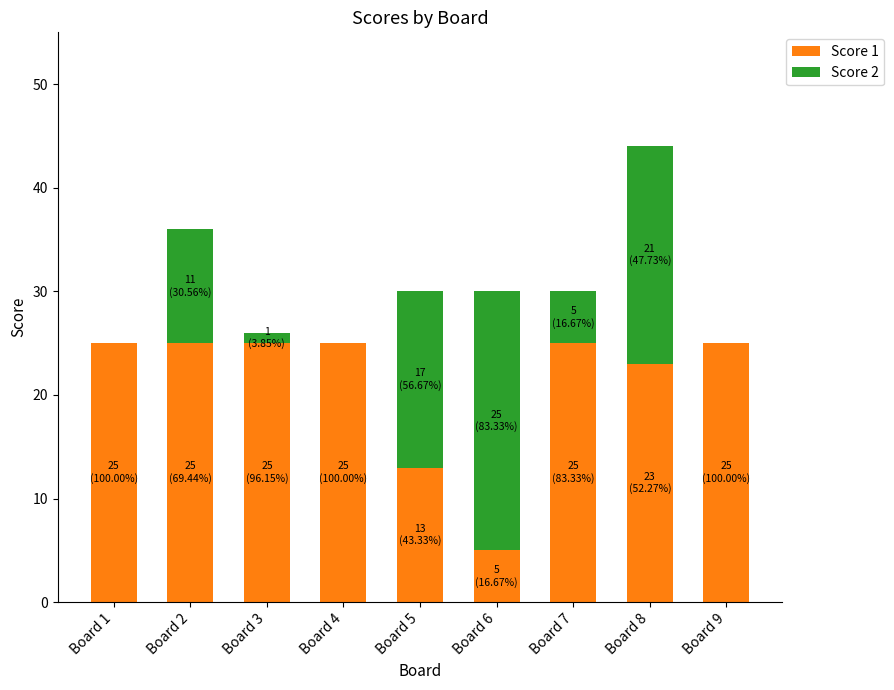

The Score 1 series shows 25 at Board 7. True or false?

True